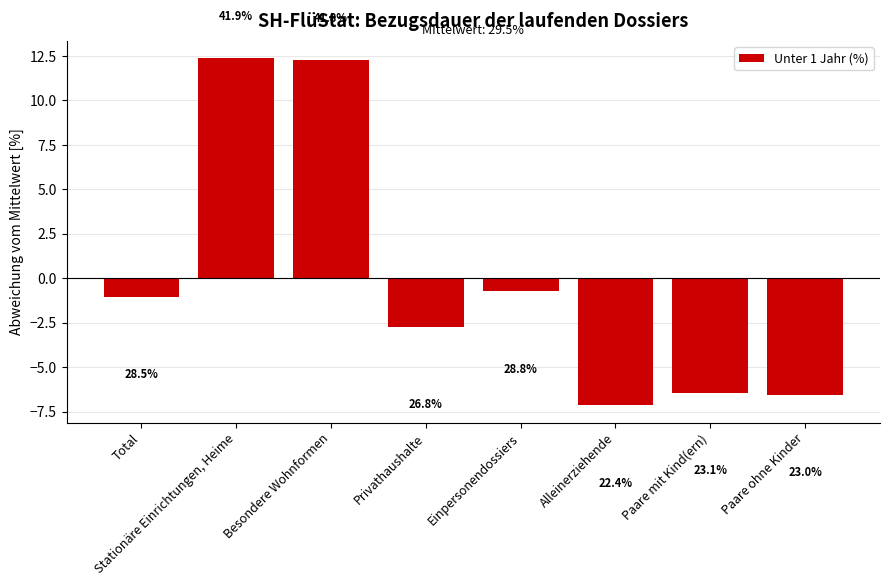

Rank the categories by value from lowest to highest.

Alleinerziehende, Paare ohne Kinder, Paare mit Kind(ern), Privathaushalte, Total, Einpersonendossiers, Besondere Wohnformen, Stationäre Einrichtungen, Heime